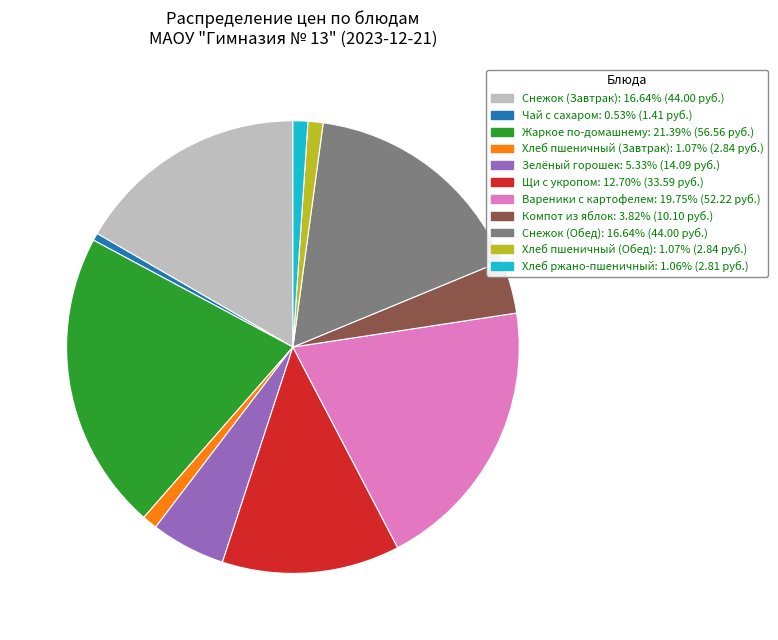

Which category has the biggest portion of the pie?

Жаркое по-домашнему